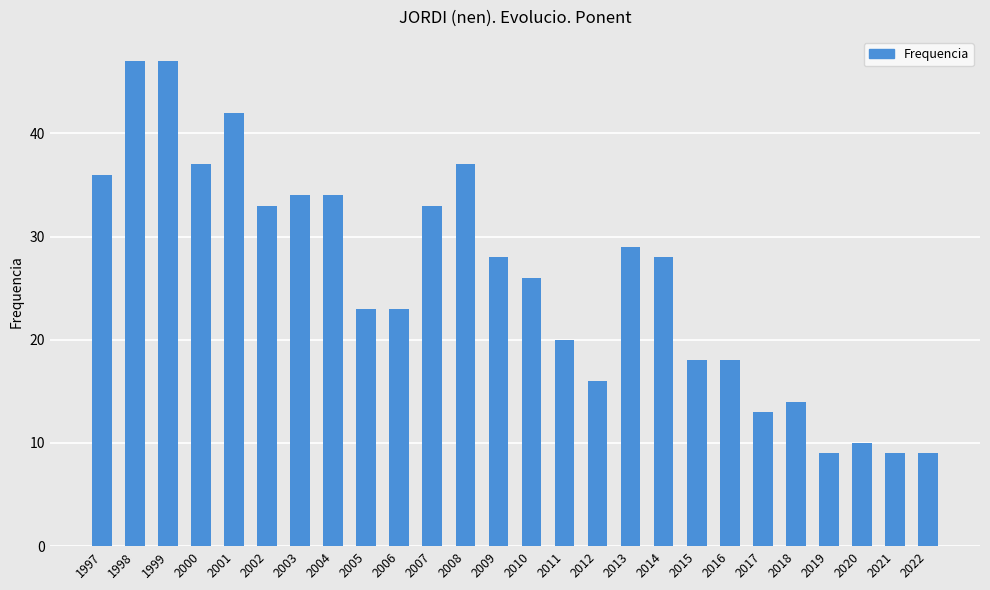

What is the sum of the values at 2006 and 2013?

52